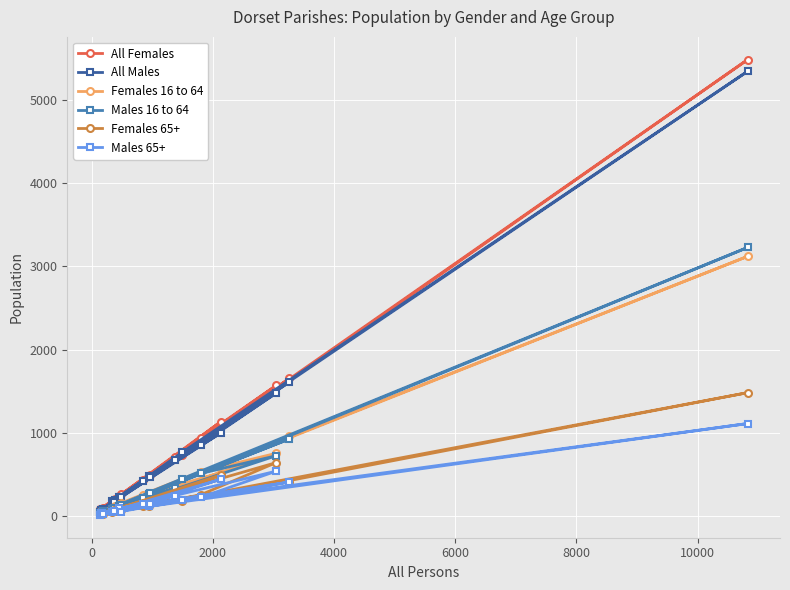

True or false: Males 65+ and Females 16 to 64 cross at least once.

False